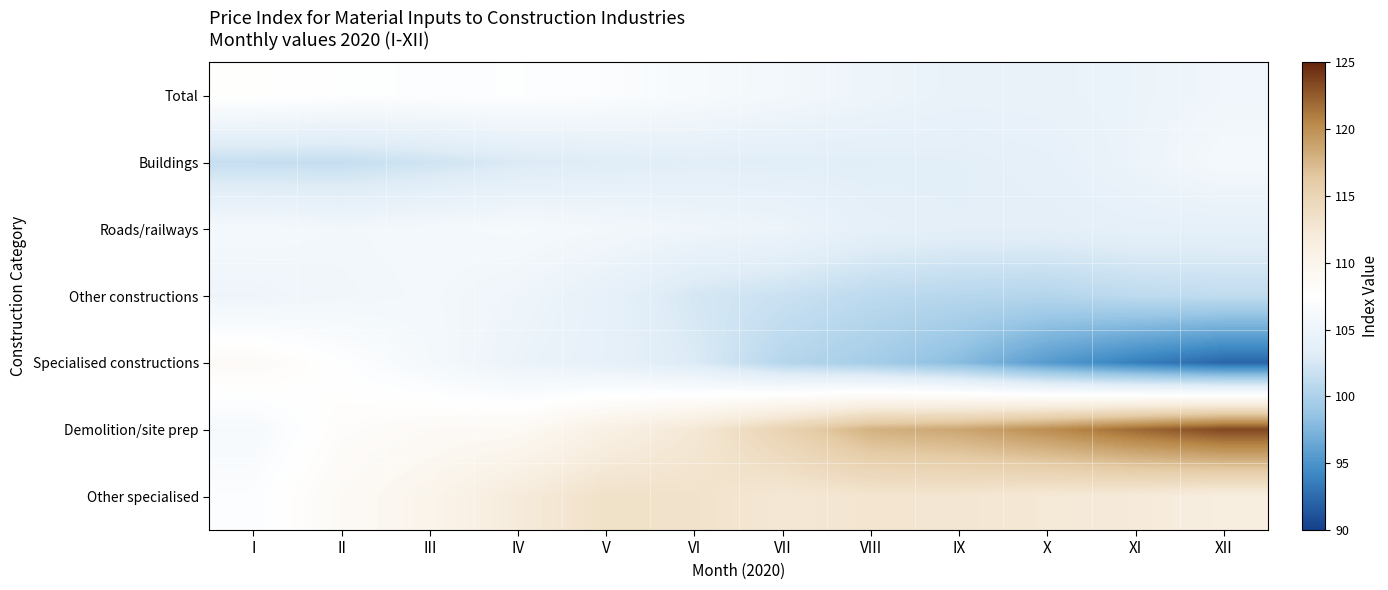

Rank the series at VII from lowest to highest value.

Specialised constructions, Other constructions, Buildings, Roads/railways, Total, Other specialised, Demolition/site prep